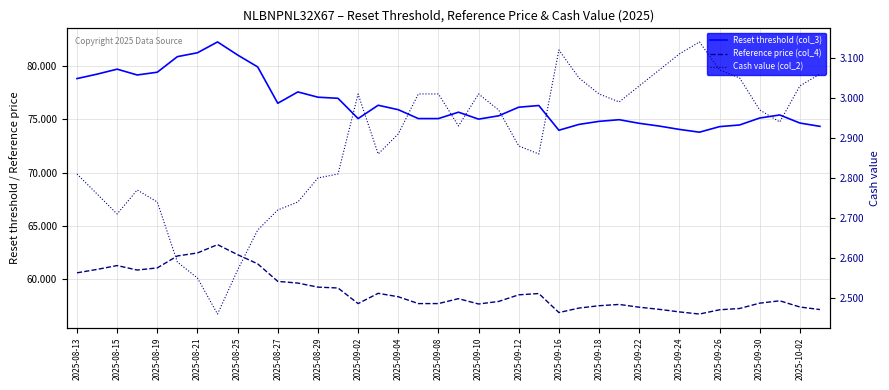

Which series has the largest total across all categories?

Reset threshold (col_3)